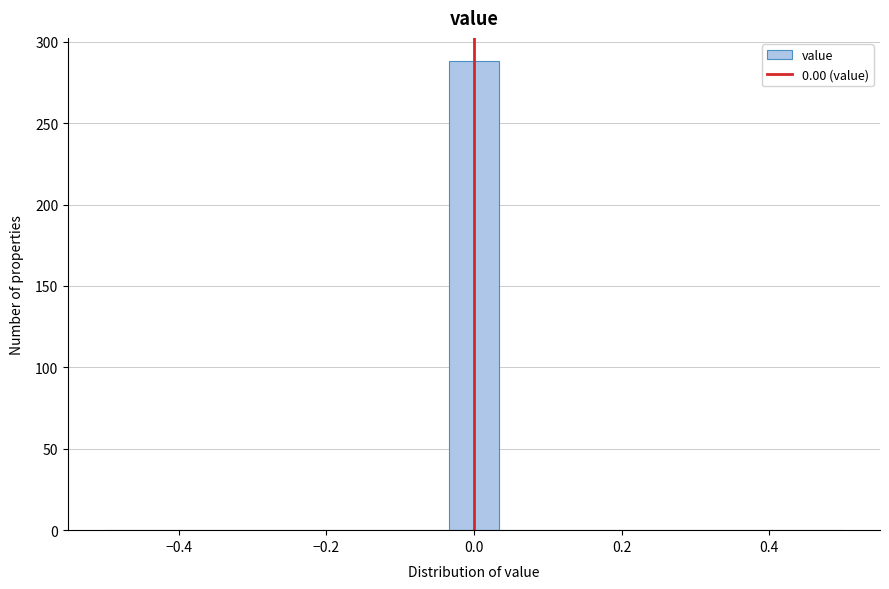

Read against the x-axis, roughly where is the centre of the tallest bar?

0.00